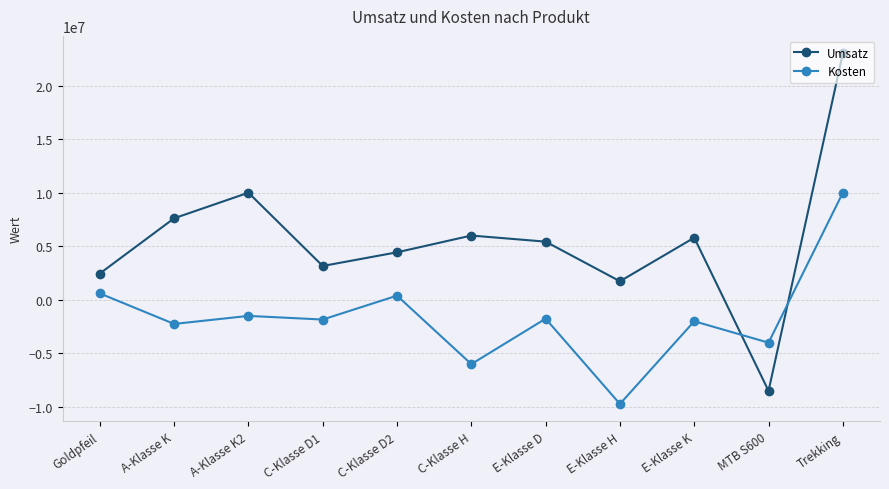

How many data points does each series have?

11